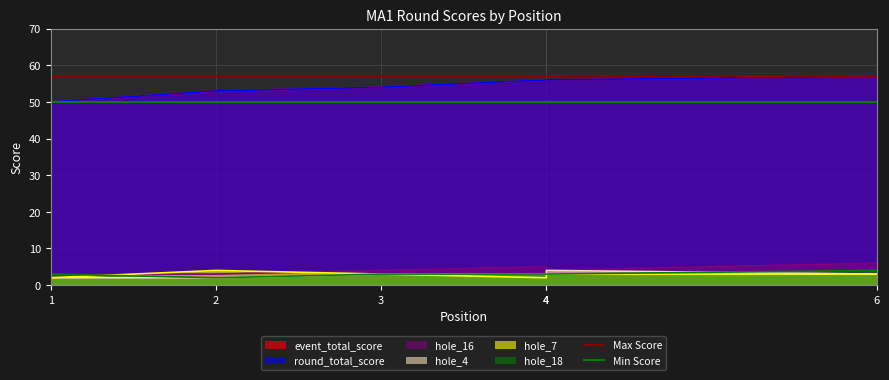

Which has a higher value, 2 or 1?

2